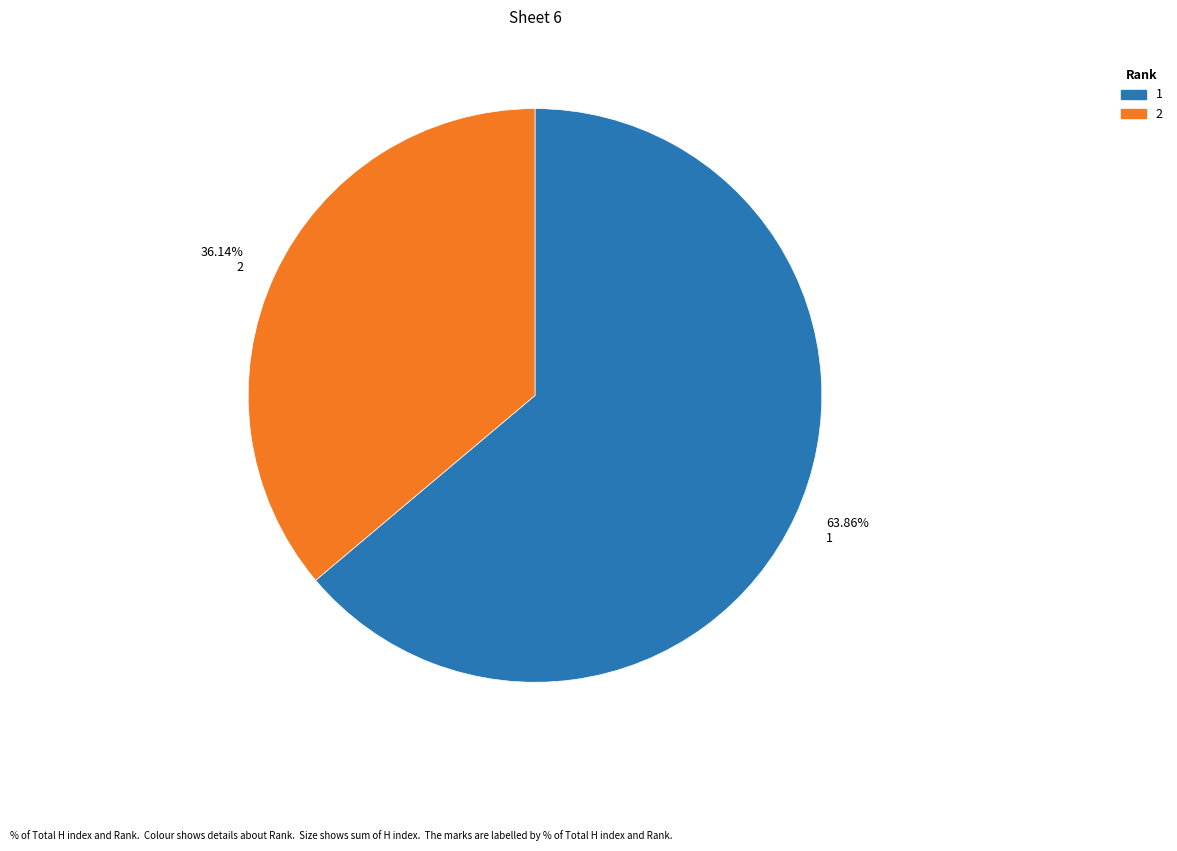

What is the smallest slice in the pie chart?

2